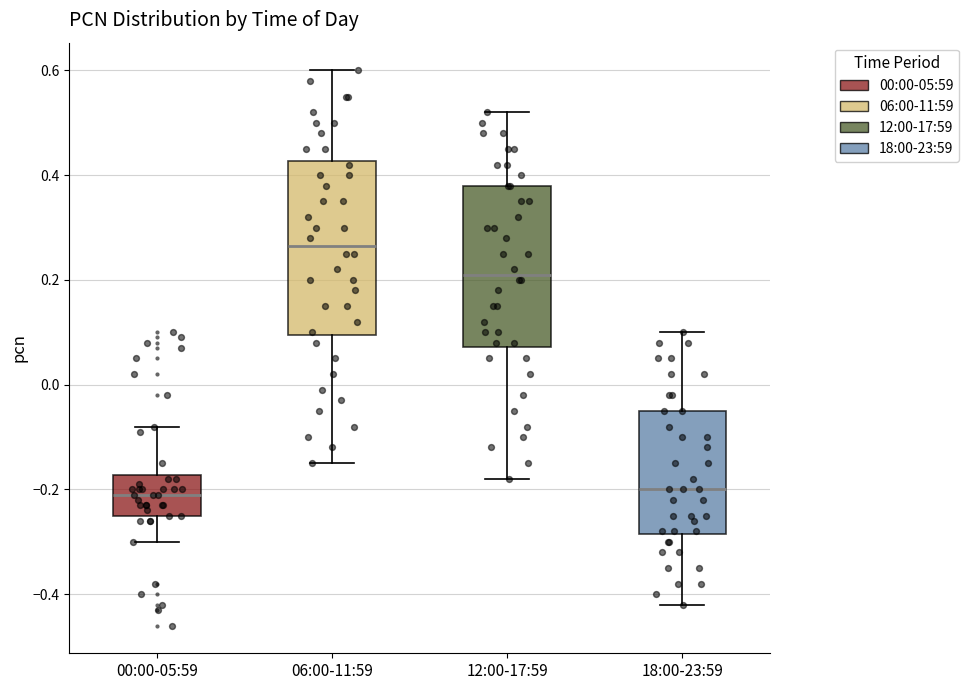

Comparing the boxes themselves (not the whiskers), which one is the tallest?

06:00-11:59